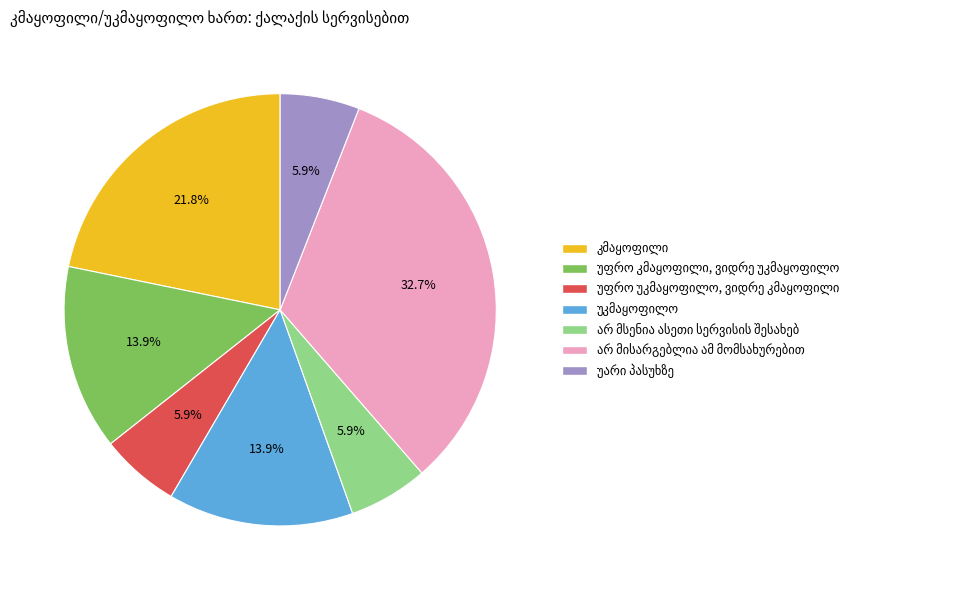

Does any single category account for the majority?

No